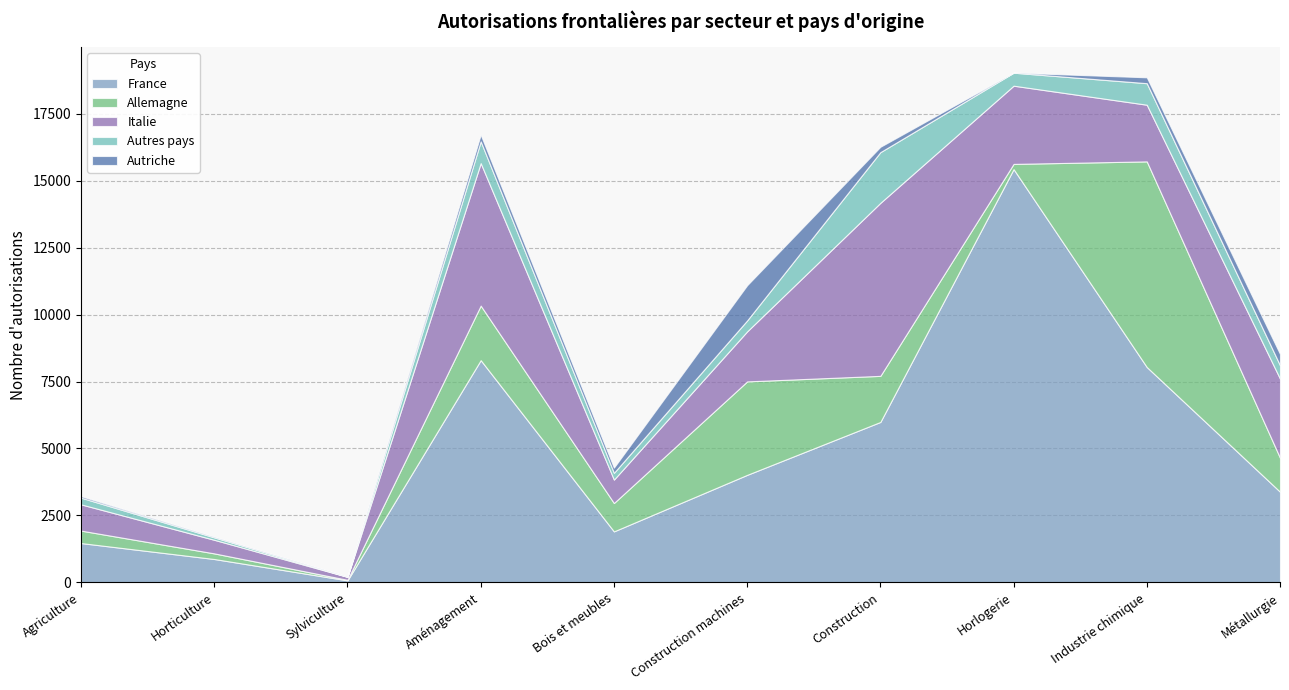

True or false: France and Autres pays cross at least once.

False